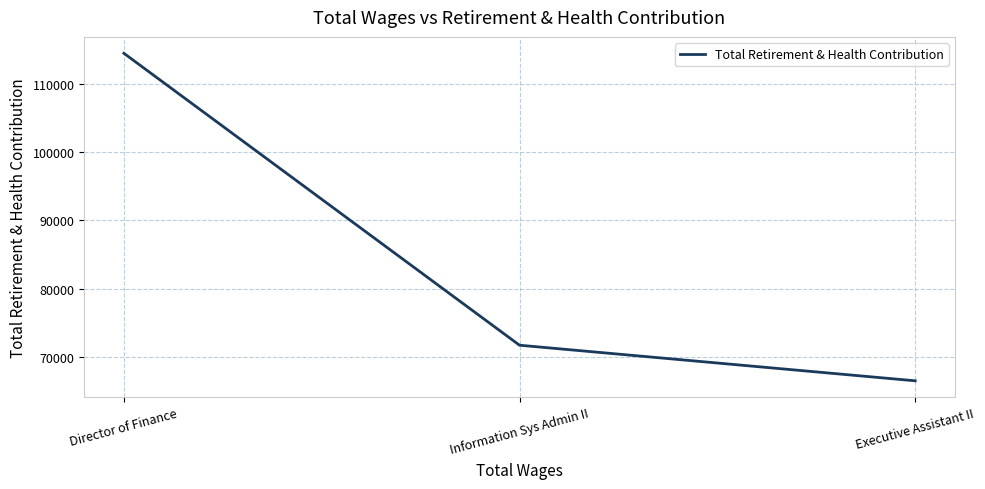

How many categories are shown in the chart?

3